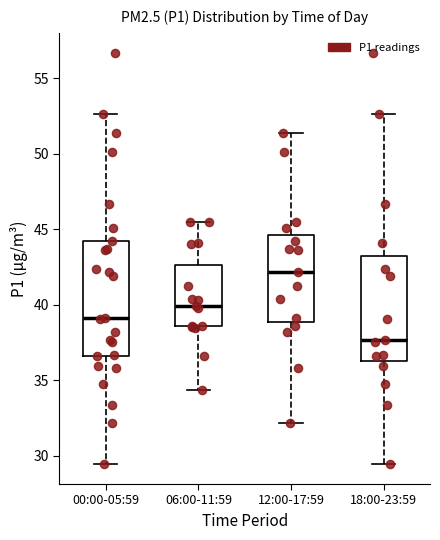

Where does the lower whisker of the box for 18:00-23:59 end on the y-axis? The values are not printed on the chart, so give them approximately, as read against the axis.

29.5